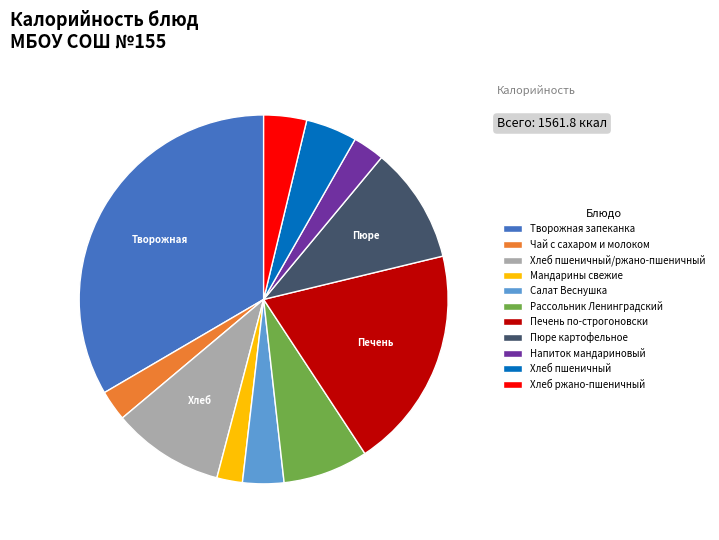

Which has a higher value, Печень по-строгоновски or Рассольник Ленинградский?

Печень по-строгоновски